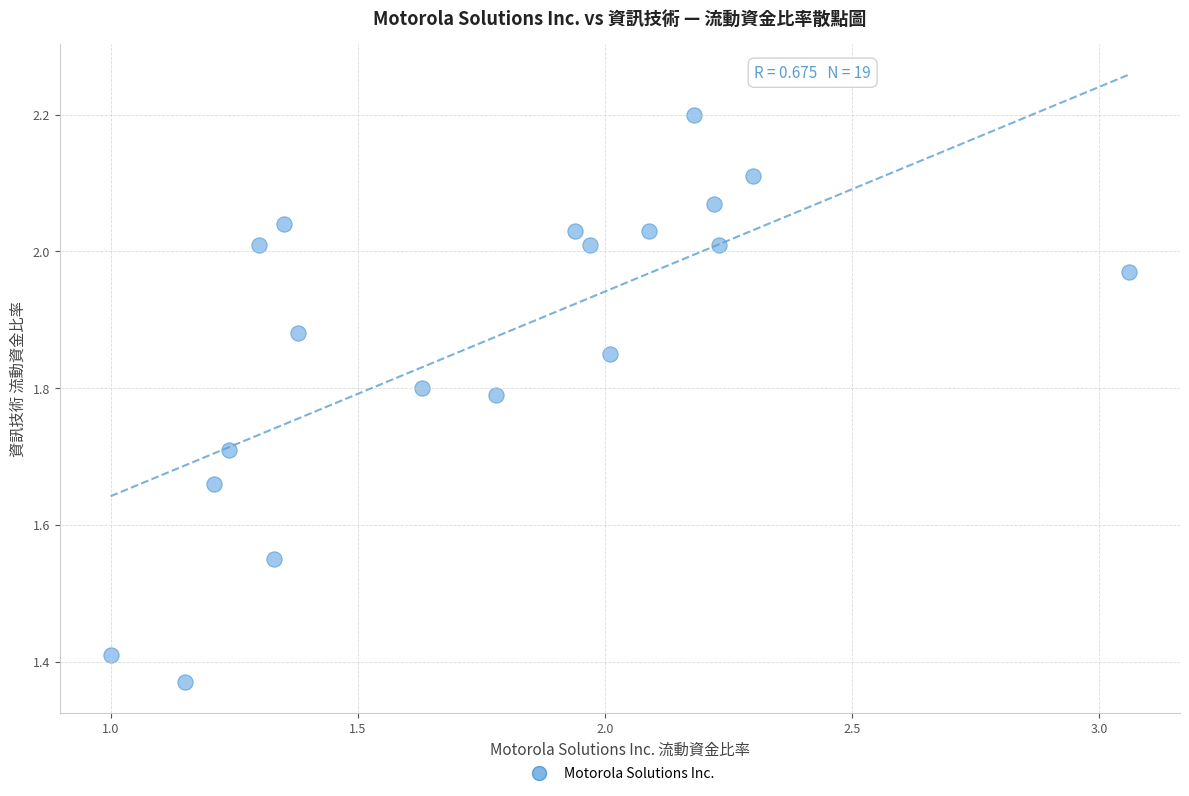

What is the range of Y values (max minus min)?

0.8